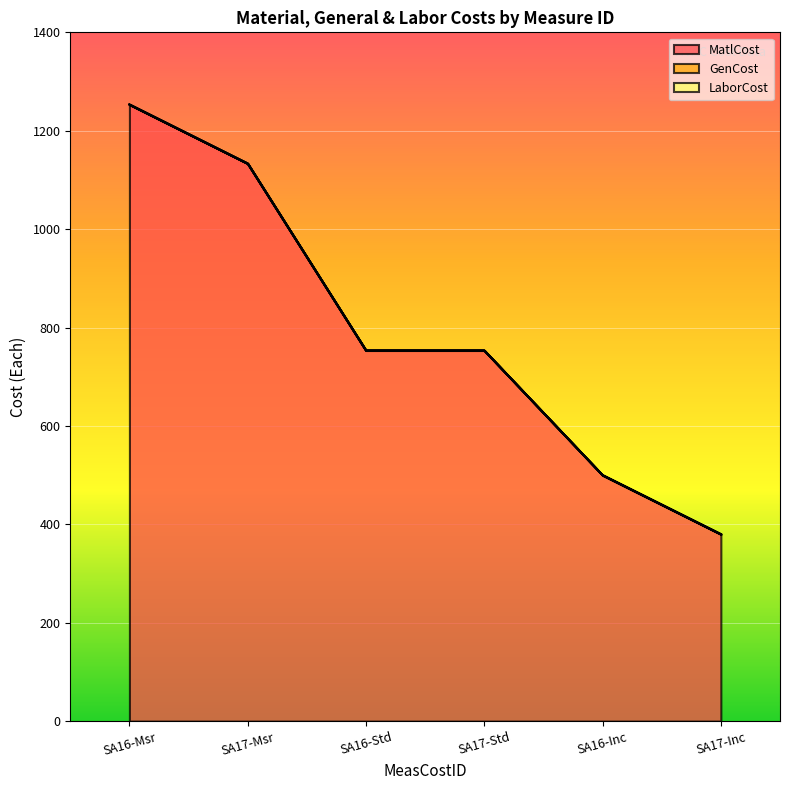

At SA17-Inc, list the series in order from largest to smallest.

MatlCost, GenCost, LaborCost